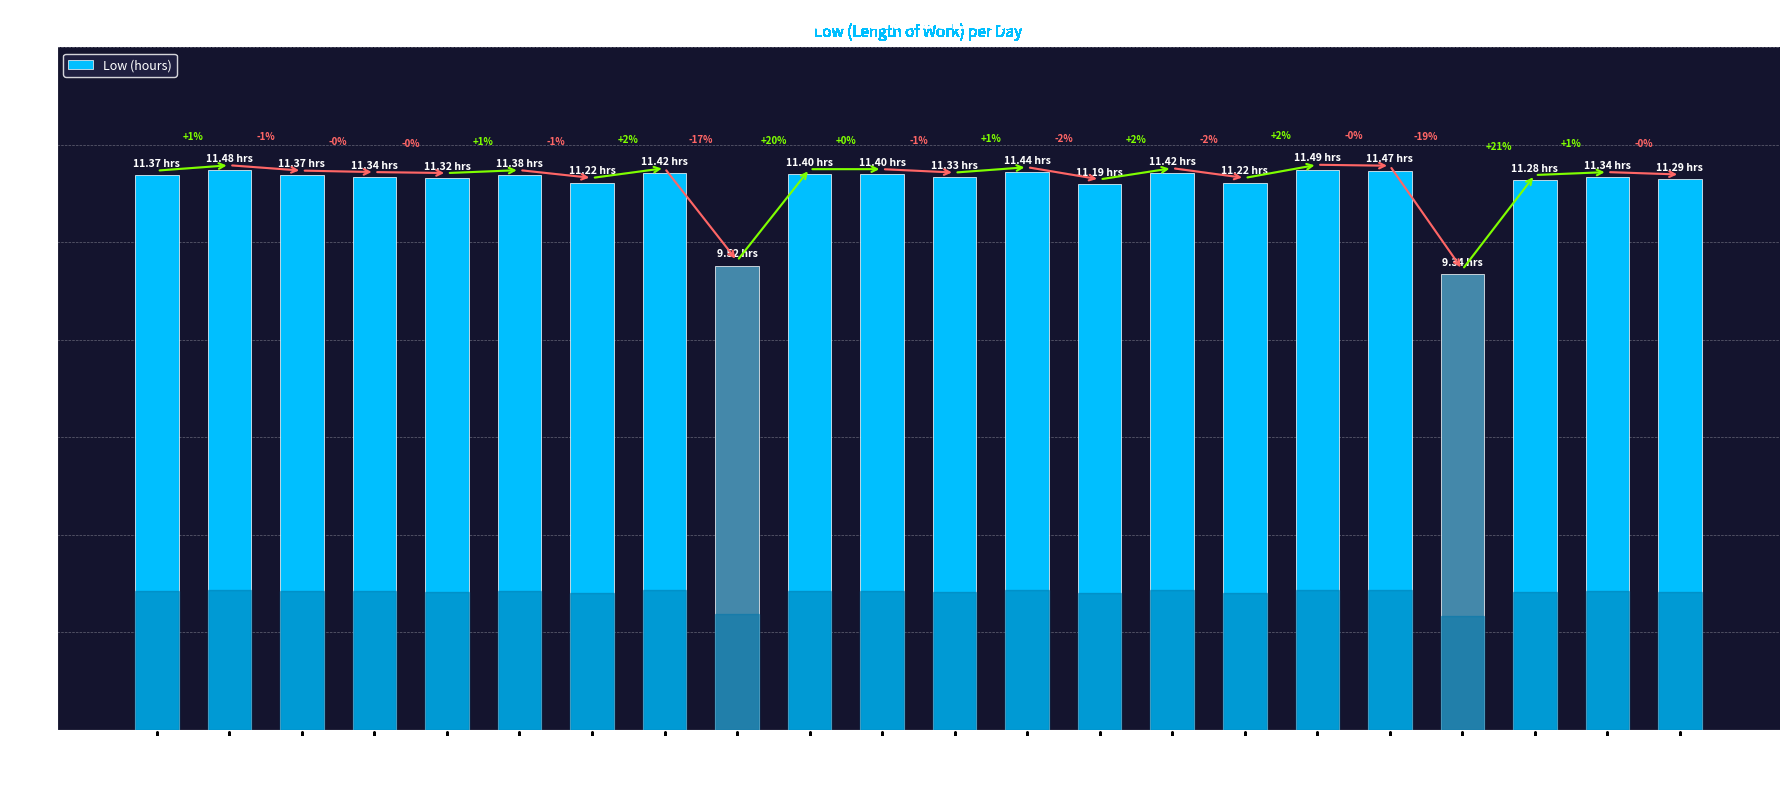

List the labels in order of value, largest first.

15-Tue, 27-Fri, 16-Wed, 10-Thu, 4-Fri, 12-Sat, 7-Mon, 8-Tue, 2-Wed, 26-Thu, 28-Sat, 30-Mon, 21-Mon, 9-Wed, 1-Tue, 22-Tue, 19-Sat, 3-Thu, 14-Mon, 11-Fri, 5-Sat, 17-Thu